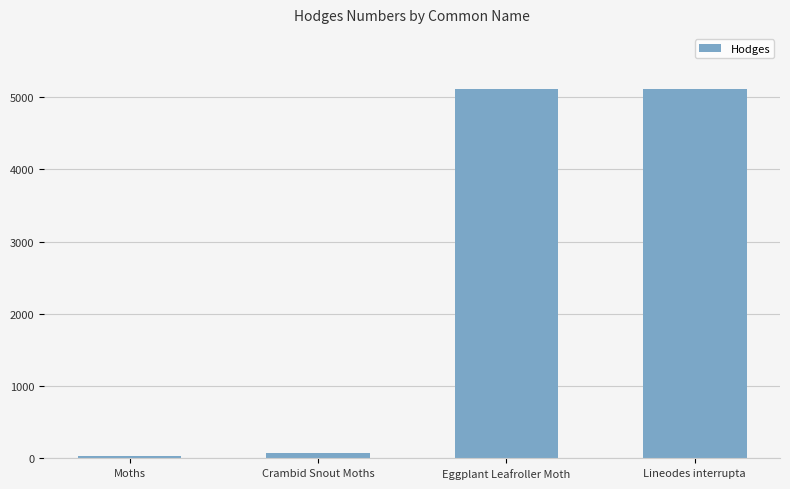

How many bars are there in total?

4